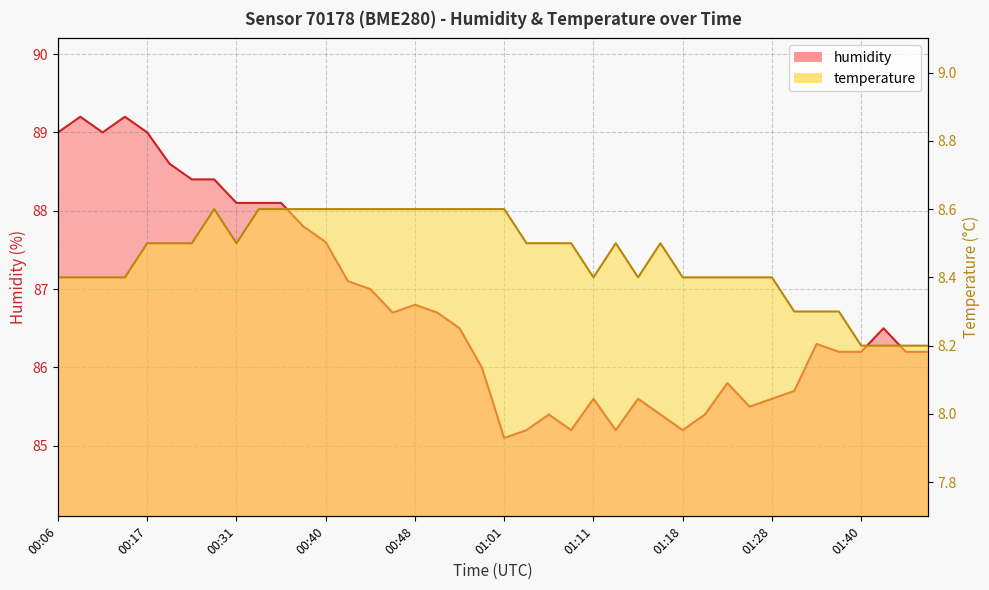

True or false: humidity and temperature cross at least once.

False